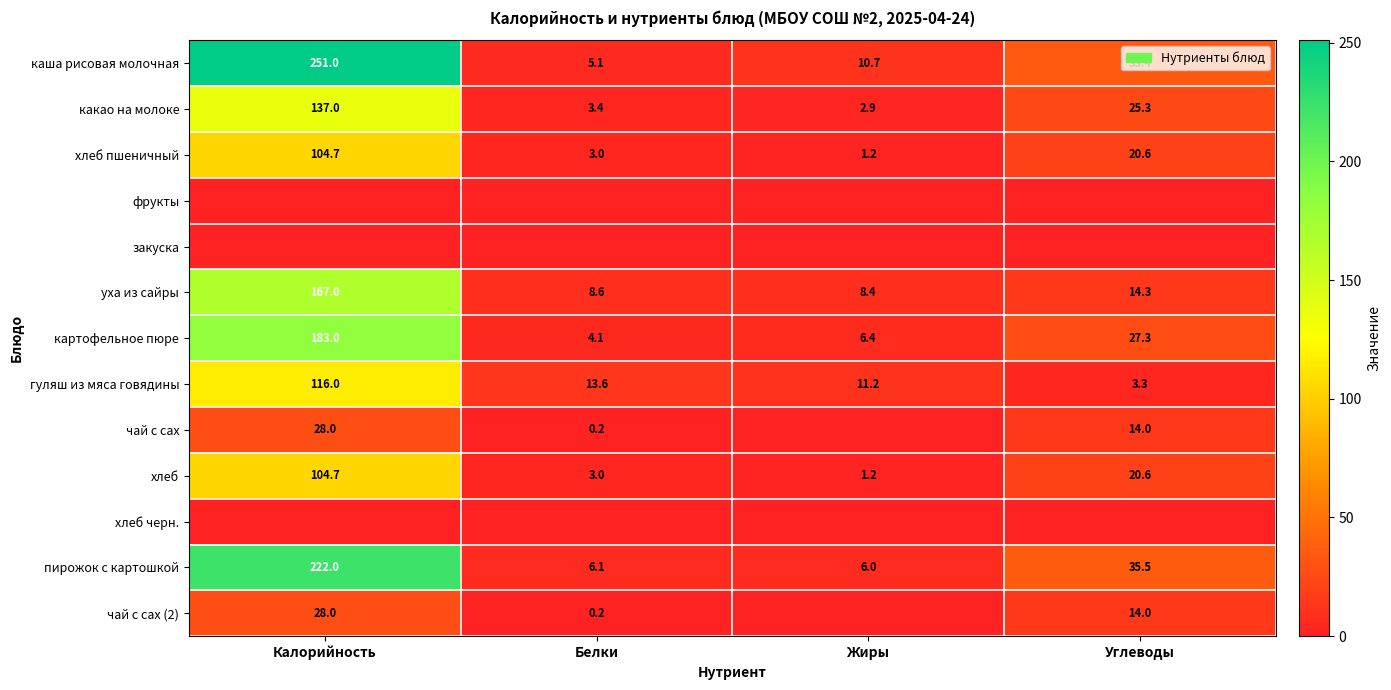

At which label is хлеб closest to 52?

Углеводы